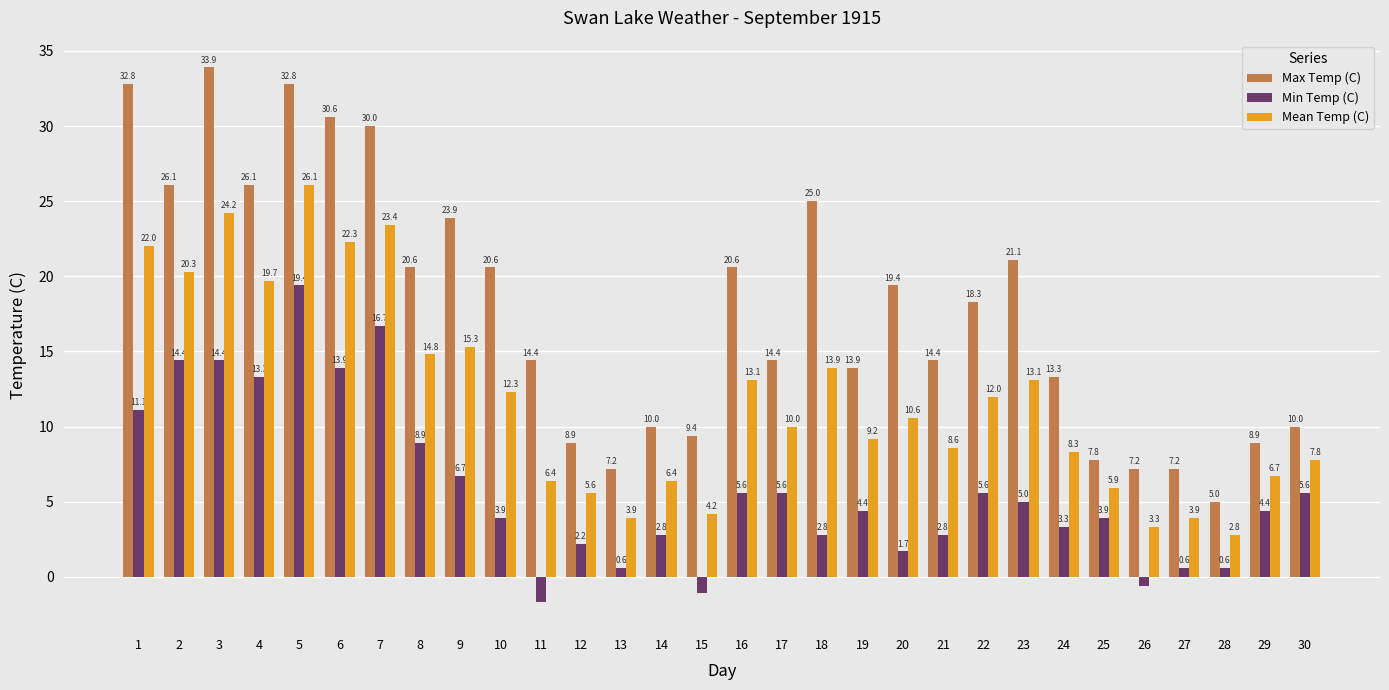

The Mean Temp (C) series shows 3.9 at 13. True or false?

True